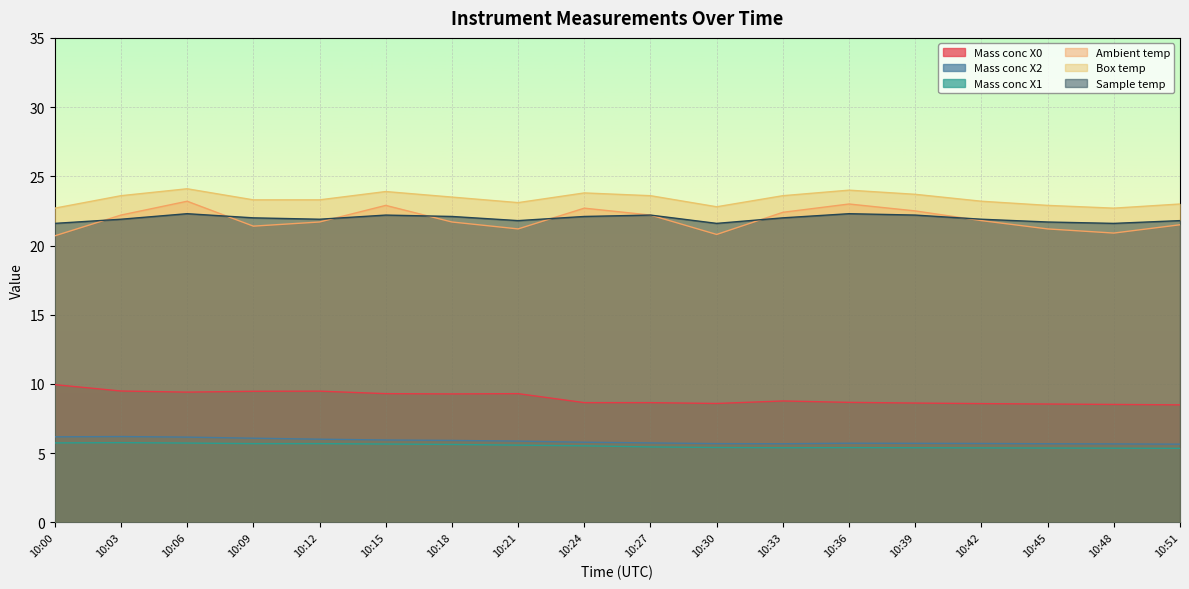

Between 10:33 and 10:27, which is larger?

10:33